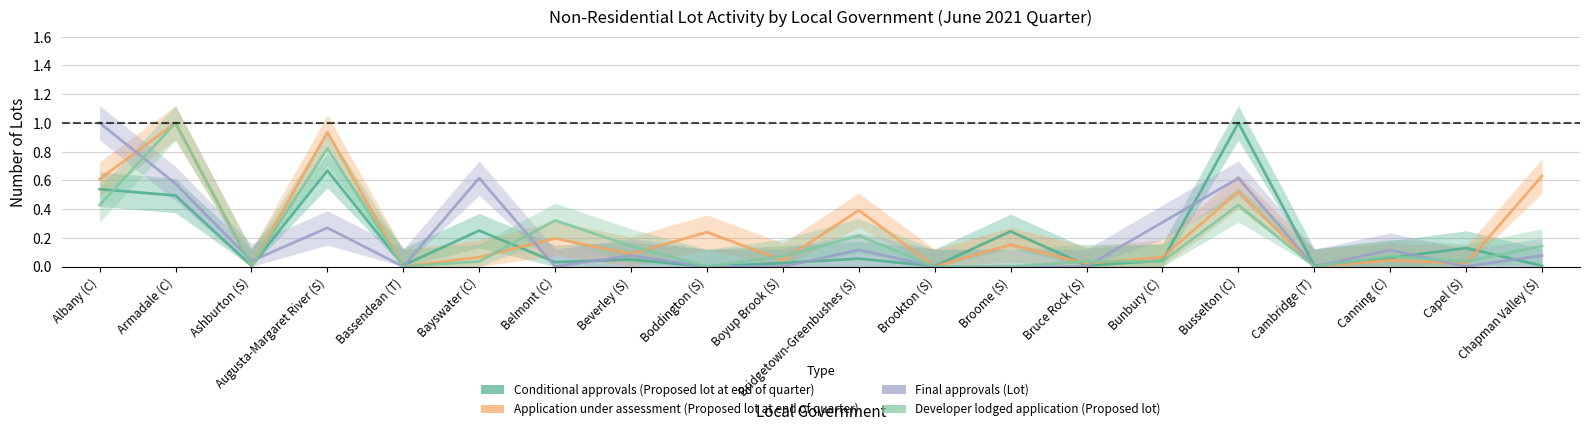

Which series has the largest total across all categories?

Application under assessment (Proposed lot at end of quarter)